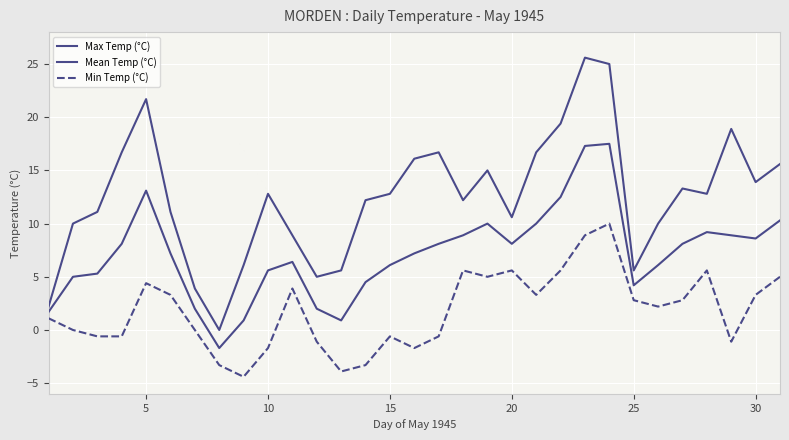

Rank the series by their maximum value, from highest to lowest.

Max Temp (°C), Mean Temp (°C), Min Temp (°C)